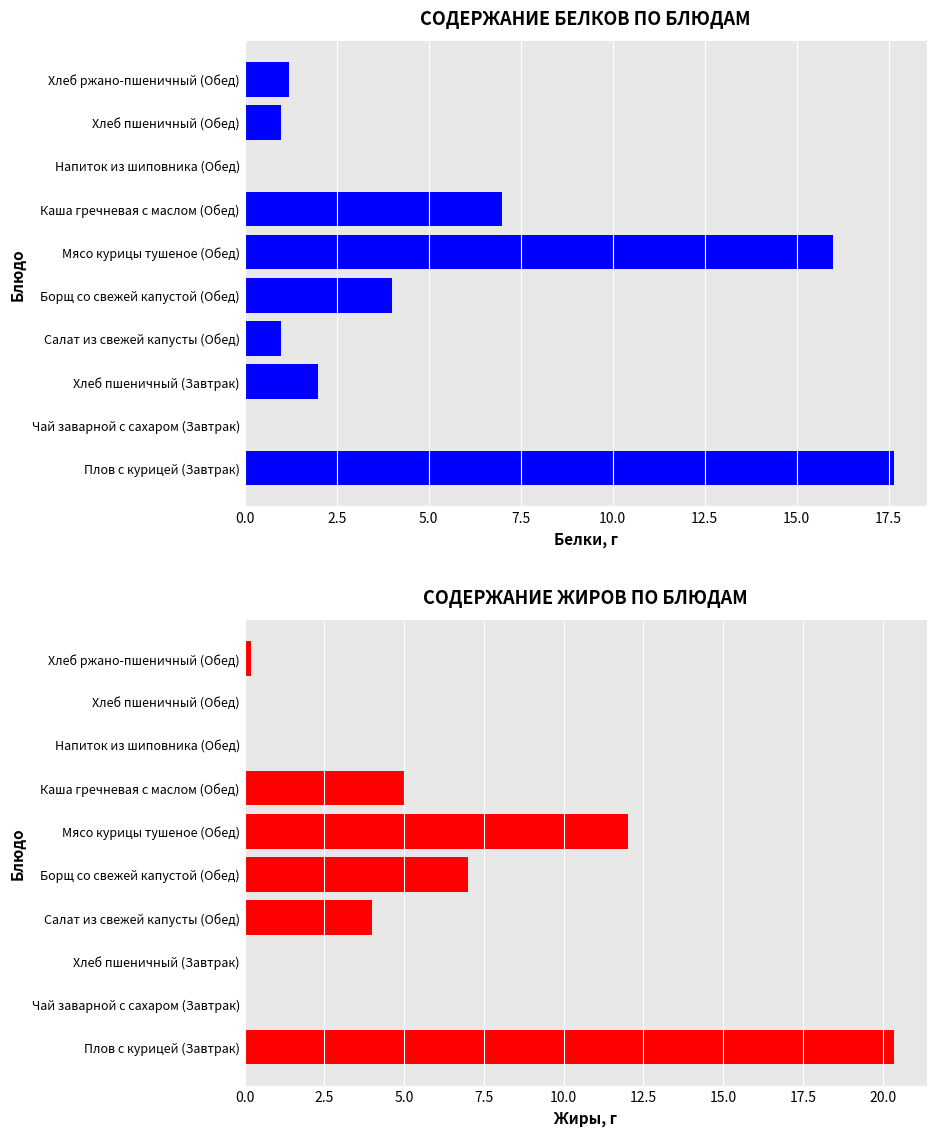

How many groups of bars are there?

10